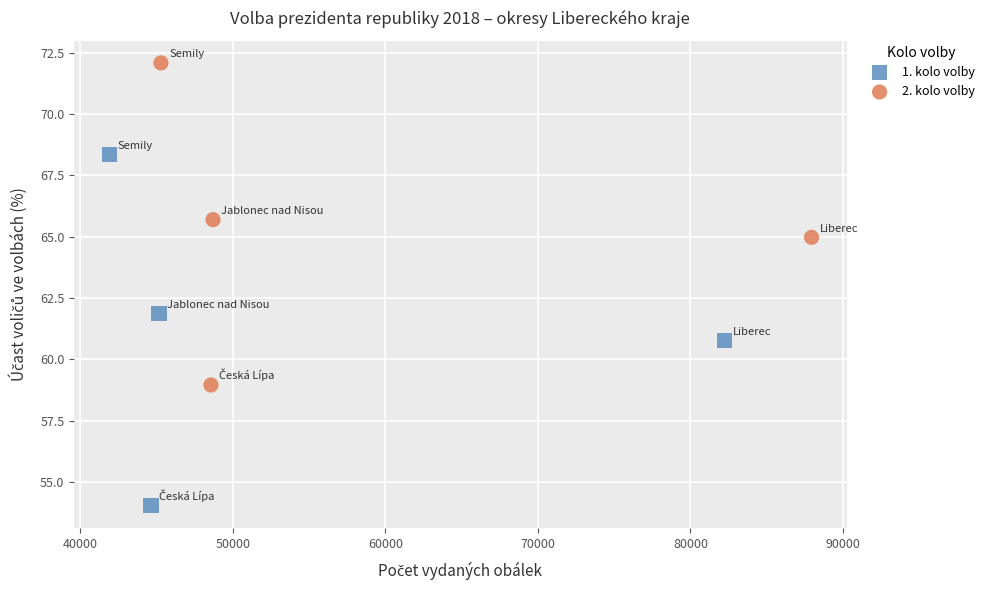

Which series reaches the minimum Y coordinate?

1. kolo volby